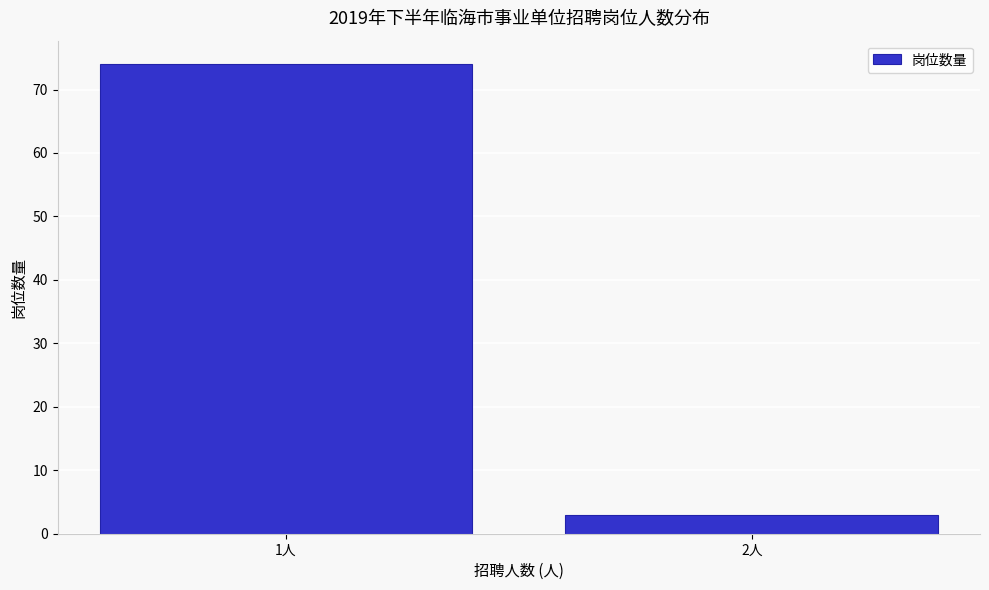

Reading left to right, extract all data points from this chart.

74	3